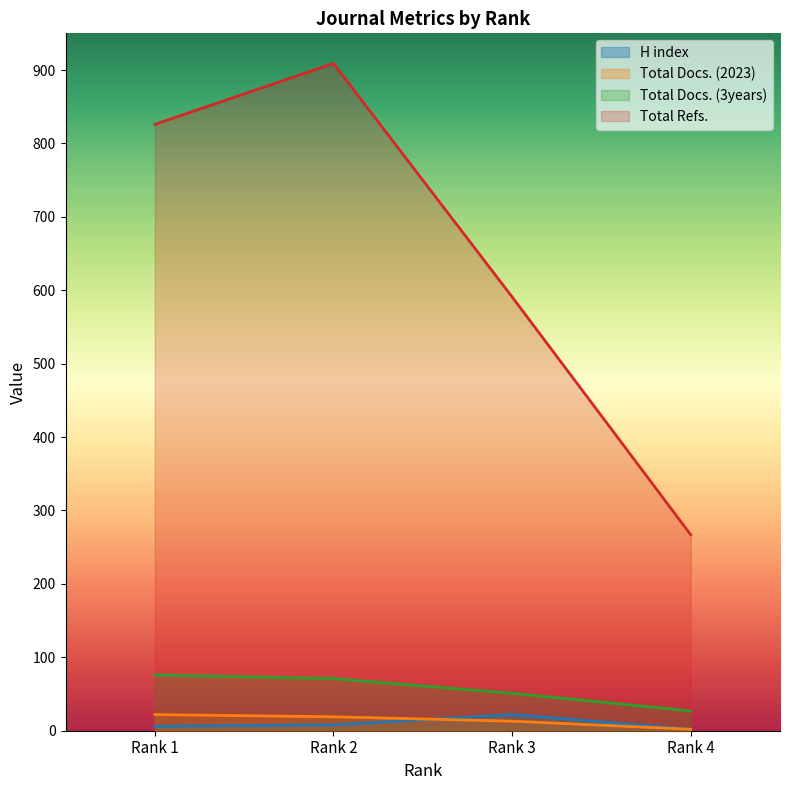

True or false: H index and Total Docs. (2023) cross at least once.

True